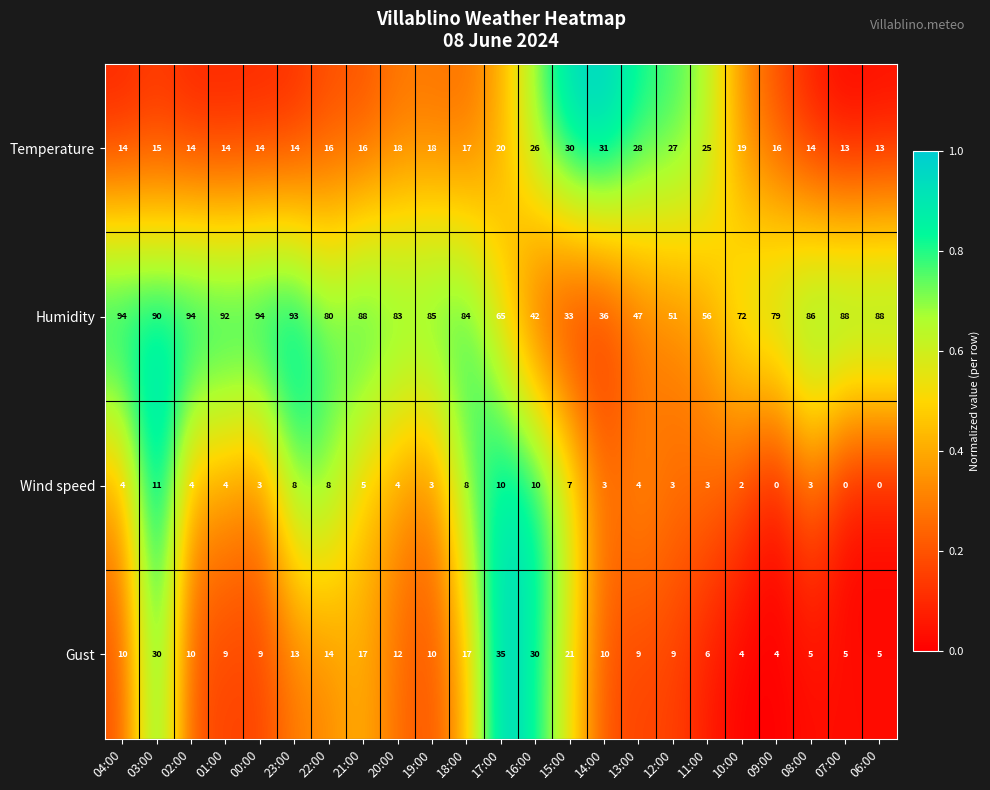

What is the total value across all series at 12:00?

90